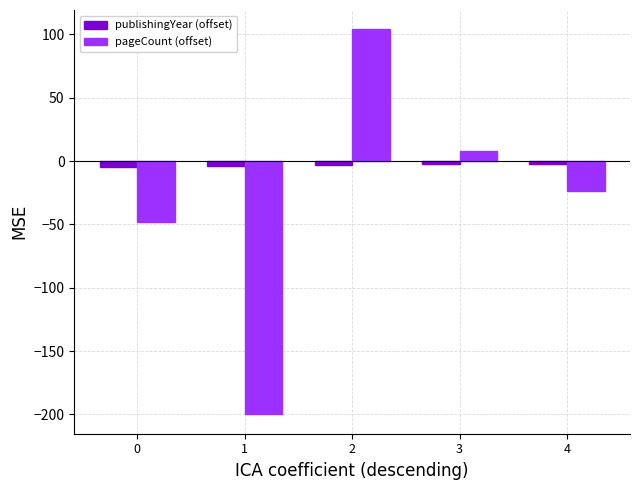

List the series in order of their peak value, highest first.

pageCount (offset), publishingYear (offset)